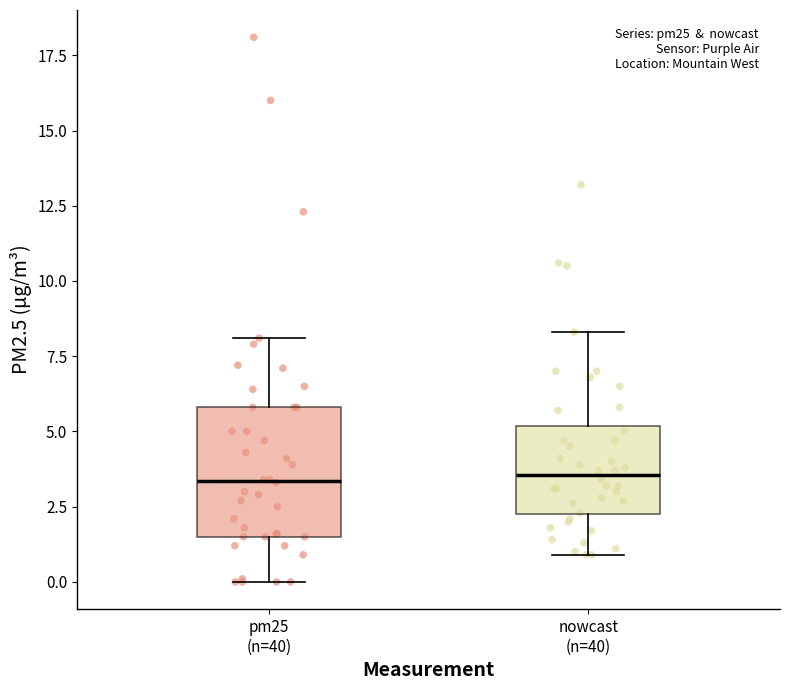

Reading left to right, read every box against the y-axis: the position of its median line, the range the box covers, and the ends of its whiskers. The values are not printed on the chart, so give them approximately, as read against the axis.

pm25 (n=40): median 3.5, box 1.5 to 6.0, whiskers 0.0 to 8.0
nowcast (n=40): median 3.5, box 2.5 to 5.0, whiskers 1.0 to 8.5